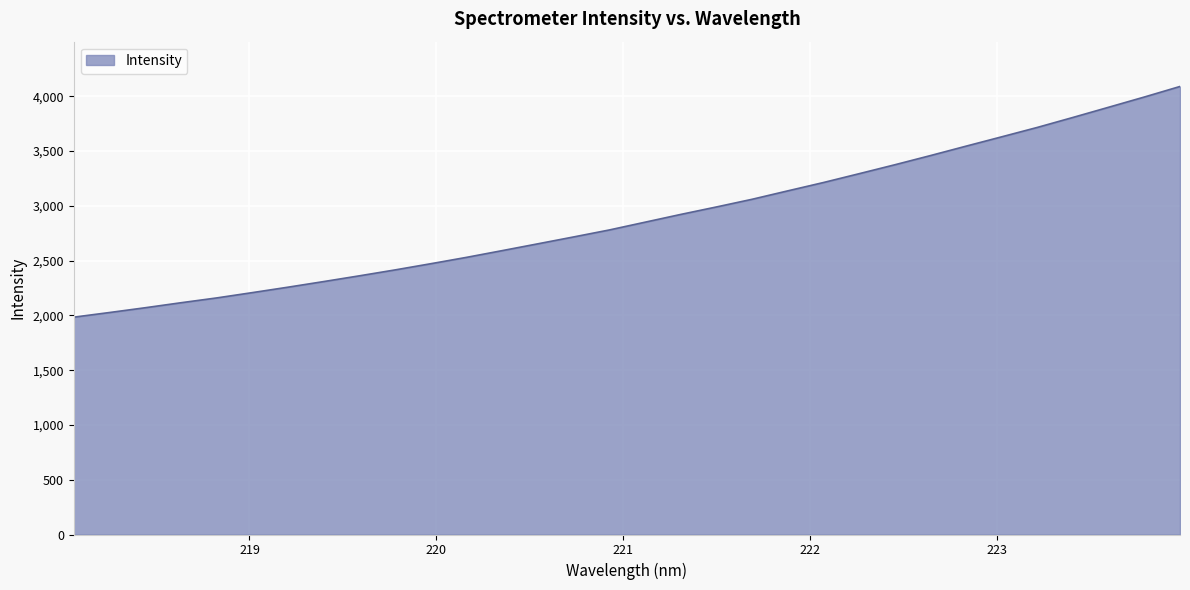

How many categories are shown in the chart?

32